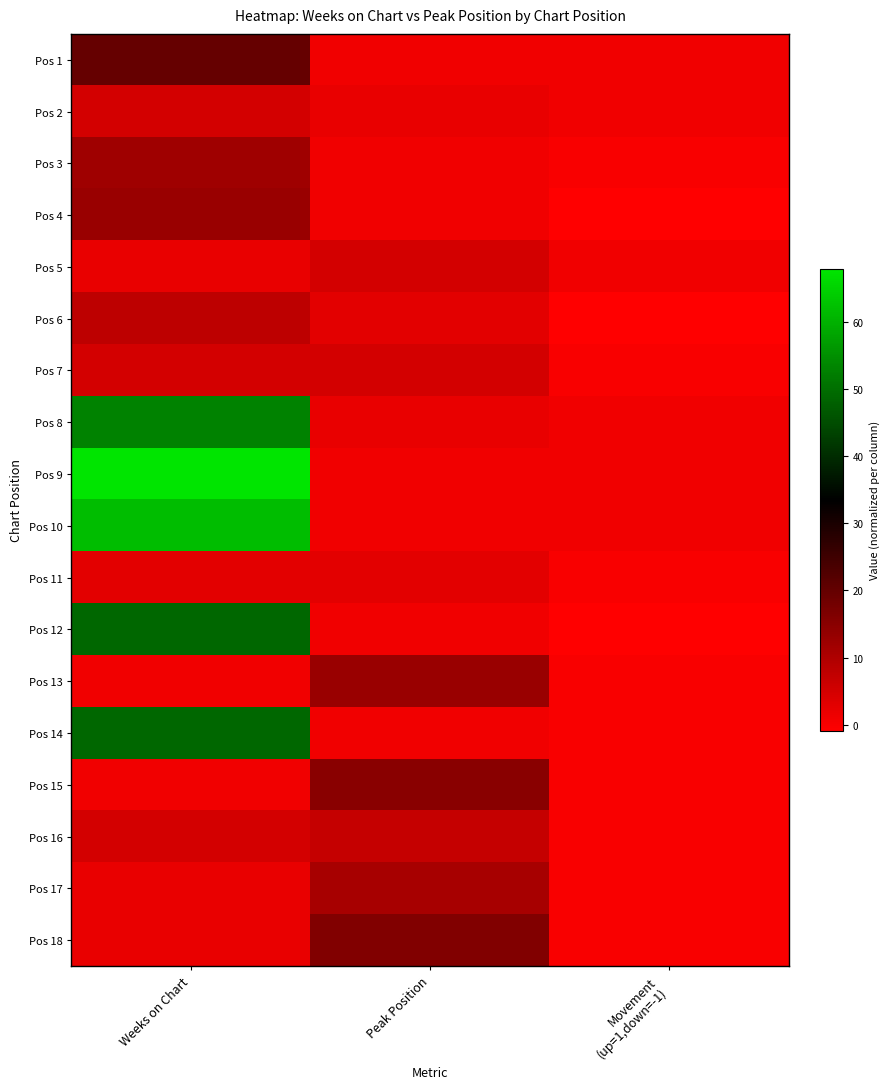

Between Weeks on Chart and Peak Position, which is larger?

Weeks on Chart